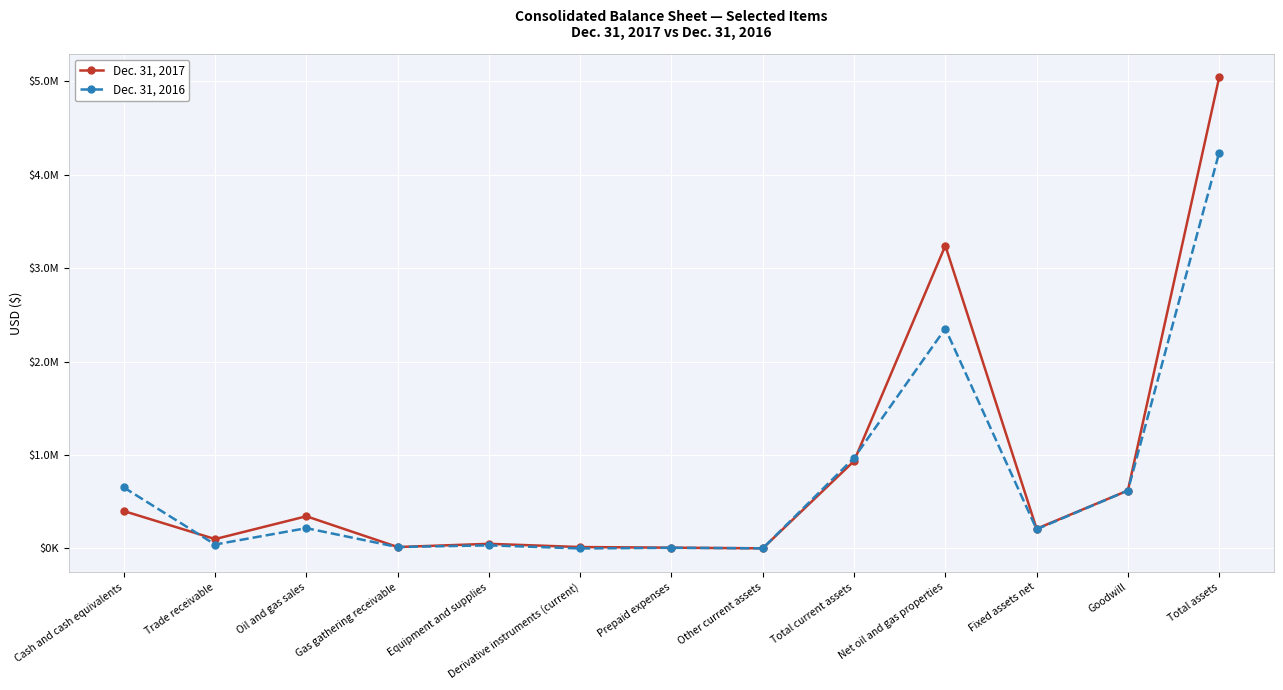

Rank the series at Total current assets from lowest to highest value.

Dec. 31, 2017, Dec. 31, 2016